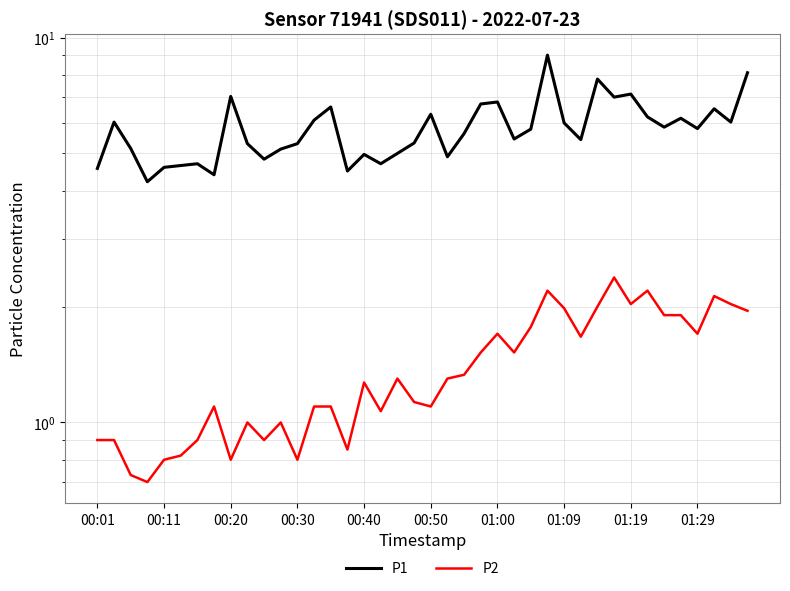

What is the difference between the maximum and minimum values in the P1 series?

4.8